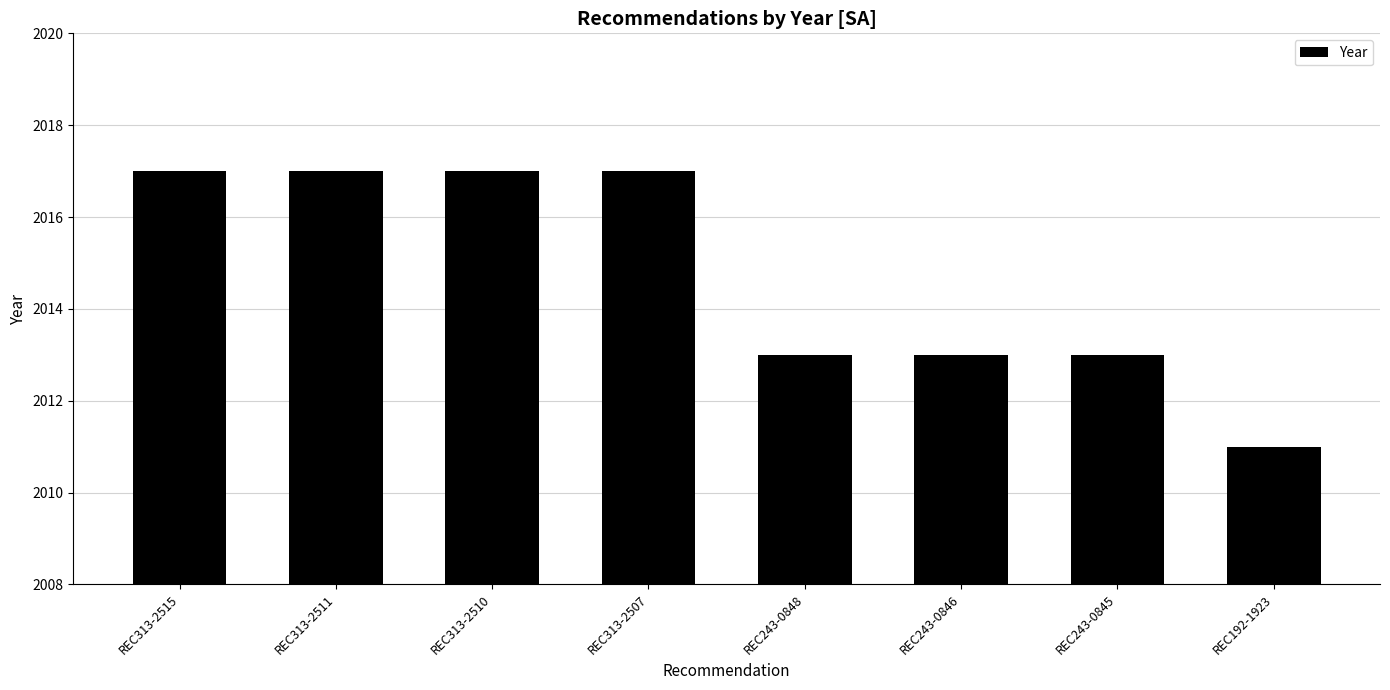

Count the number of categories in the chart.

8